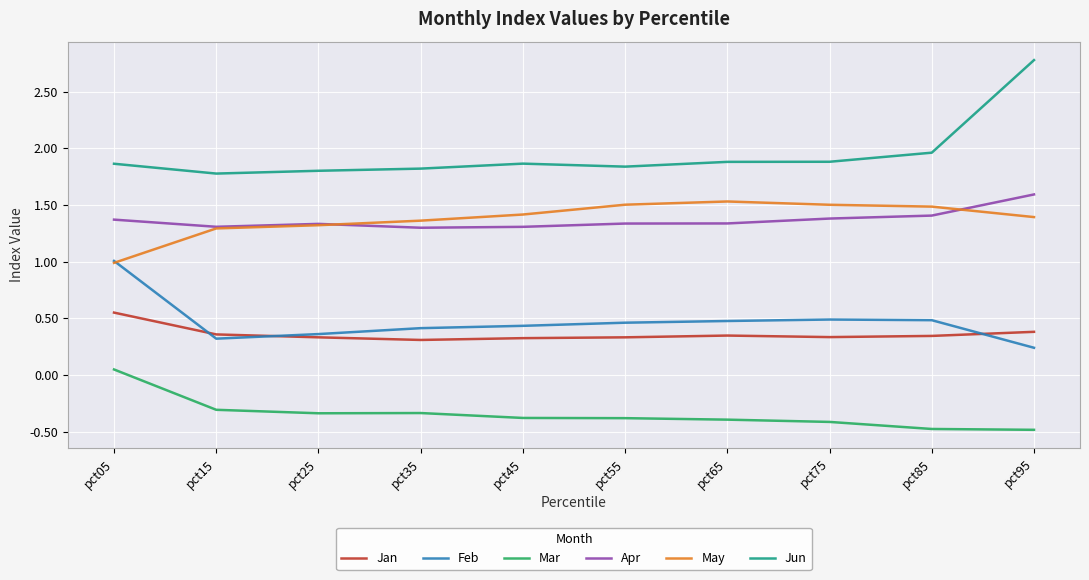

True or false: Feb and Apr intersect in this chart.

False